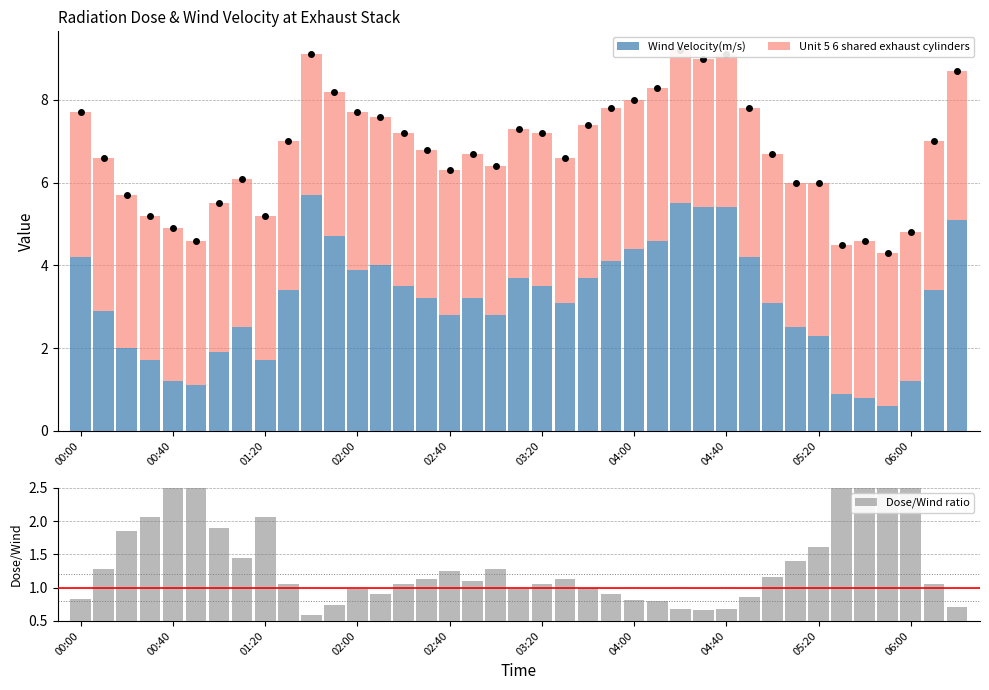

What is the minimum value for Wind Velocity(m/s)?

0.6